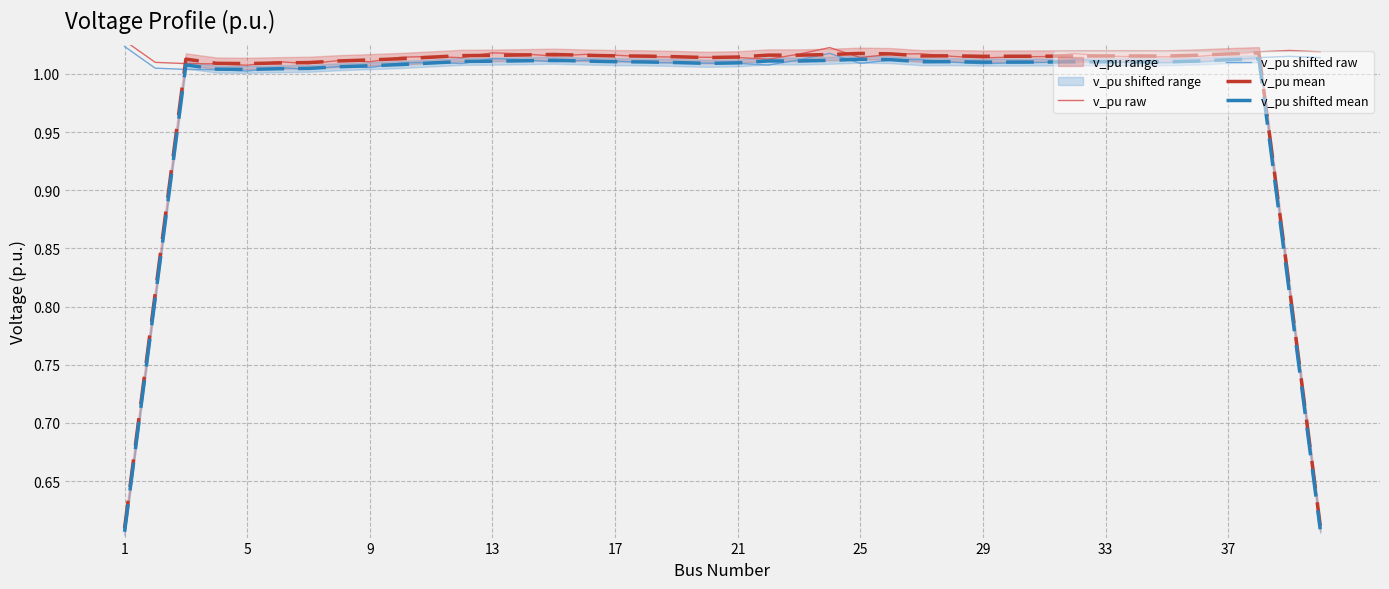

Is it true that v_pu mean equals 1.5 at 33?

False